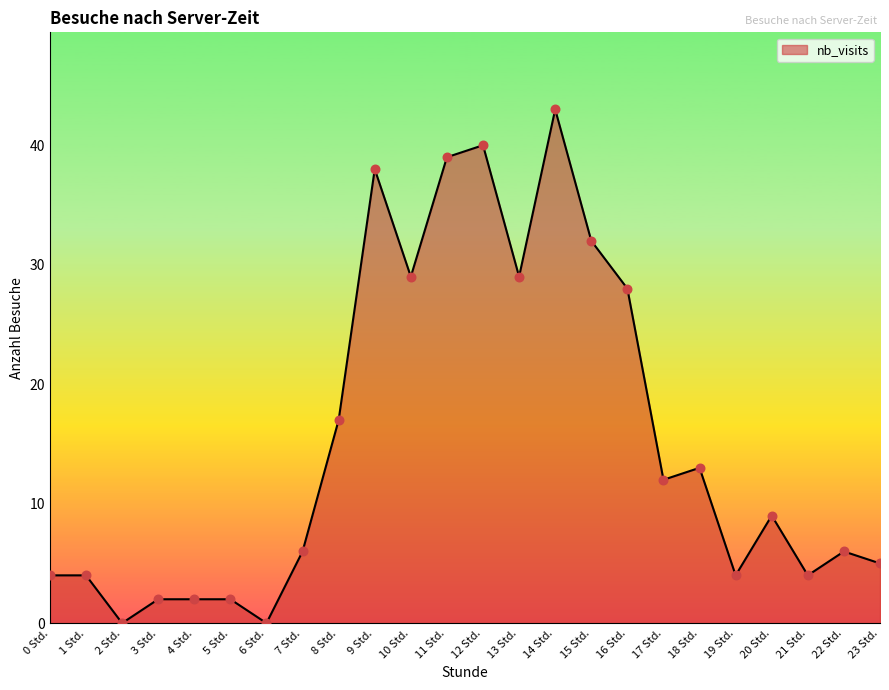

Approximately how many times larger is the value at 17 Std. compared to 21 Std.?

3.0